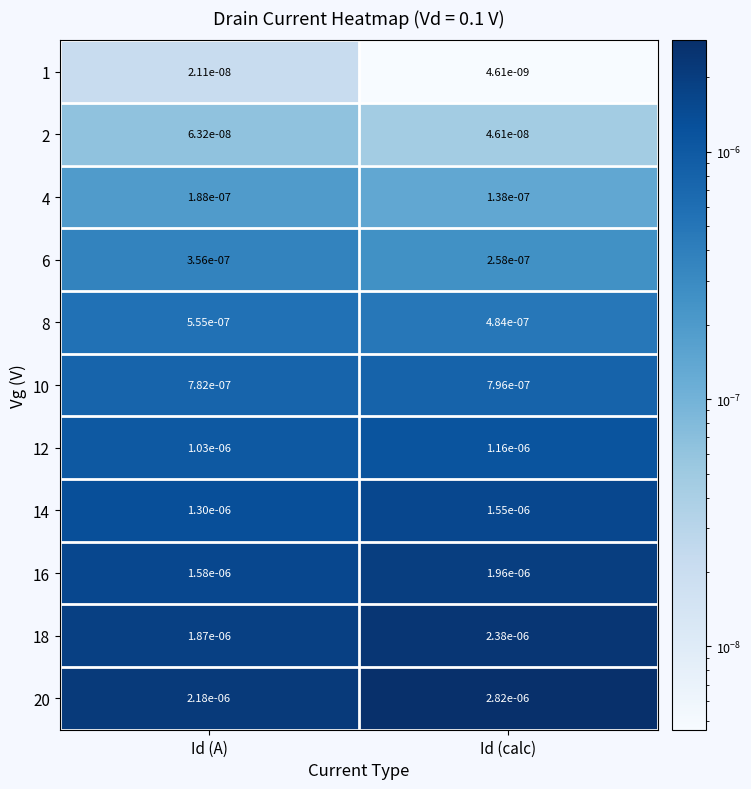

Rank the categories by 10 value from lowest to highest.

Id (A), Id (calc)